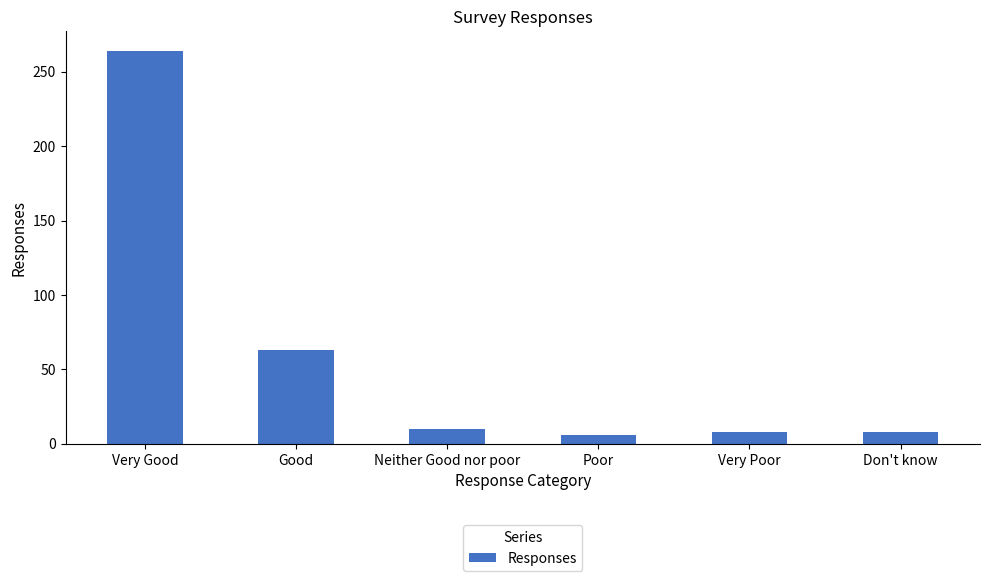

Does the chart contain any negative values?

No